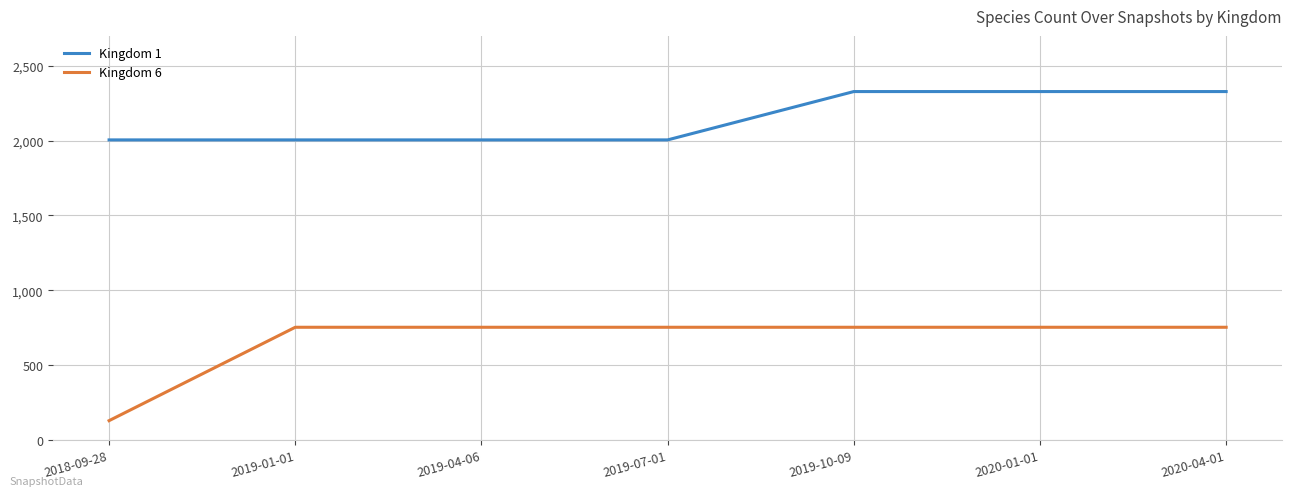

What is the smallest value displayed?

129